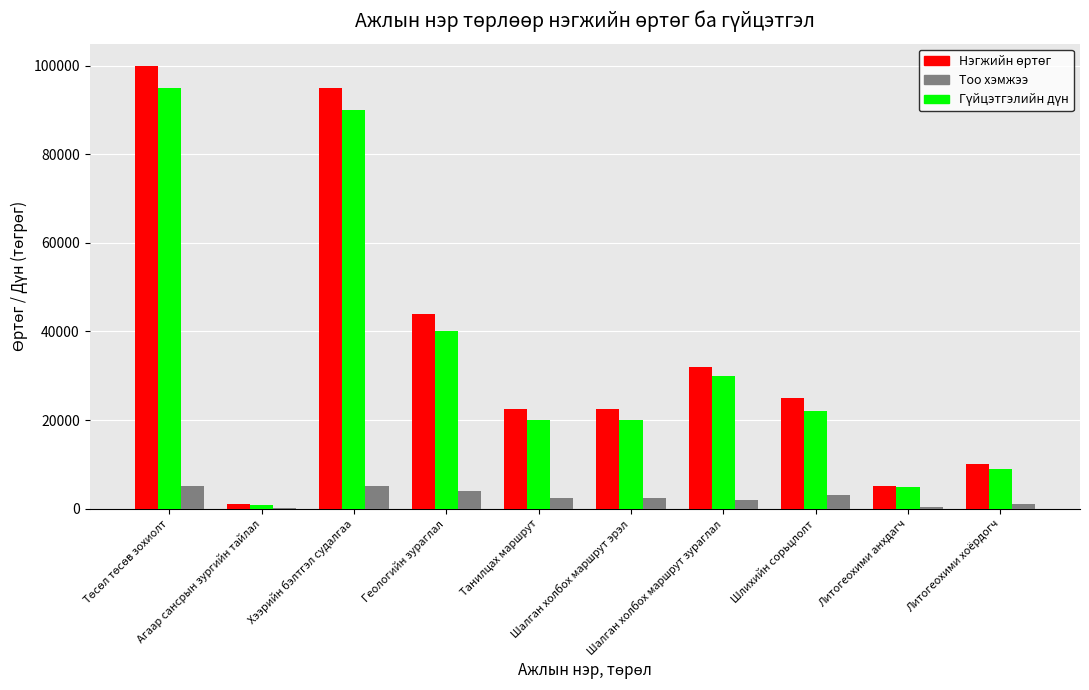

What is the maximum value shown in the chart?

100000